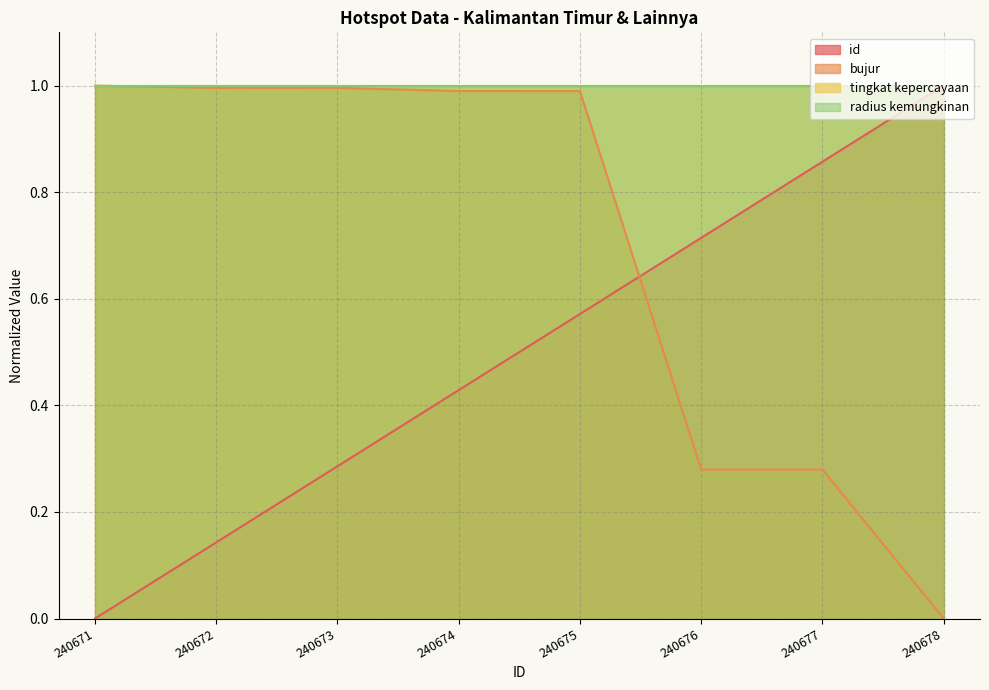

Between which two adjacent categories do id and bujur first intersect?

240675 and 240676